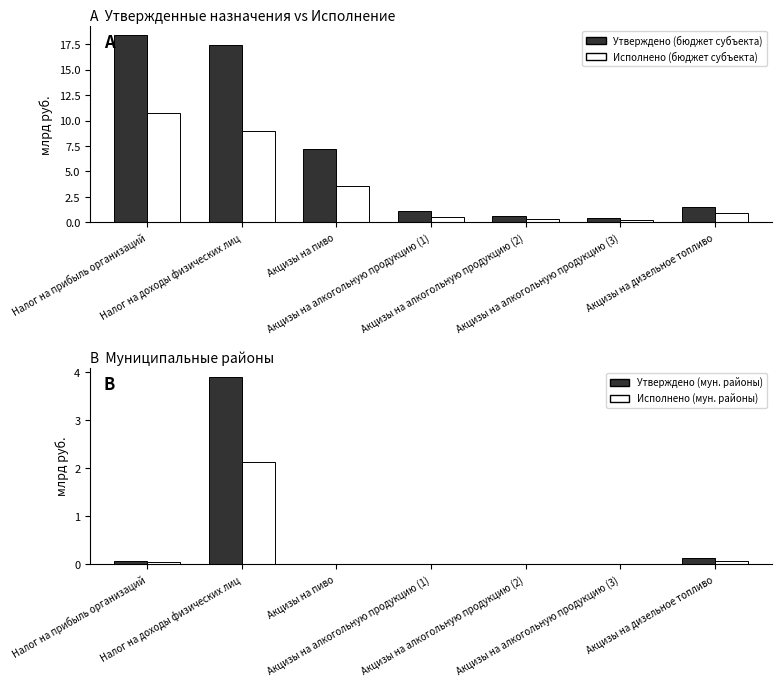

List the labels in order of Утверждено (мун. районы) value, smallest first.

Акцизы на пиво, Акцизы на алкогольную продукцию (1), Акцизы на алкогольную продукцию (2), Акцизы на алкогольную продукцию (3), Налог на прибыль организаций, Акцизы на дизельное топливо, Налог на доходы физических лиц